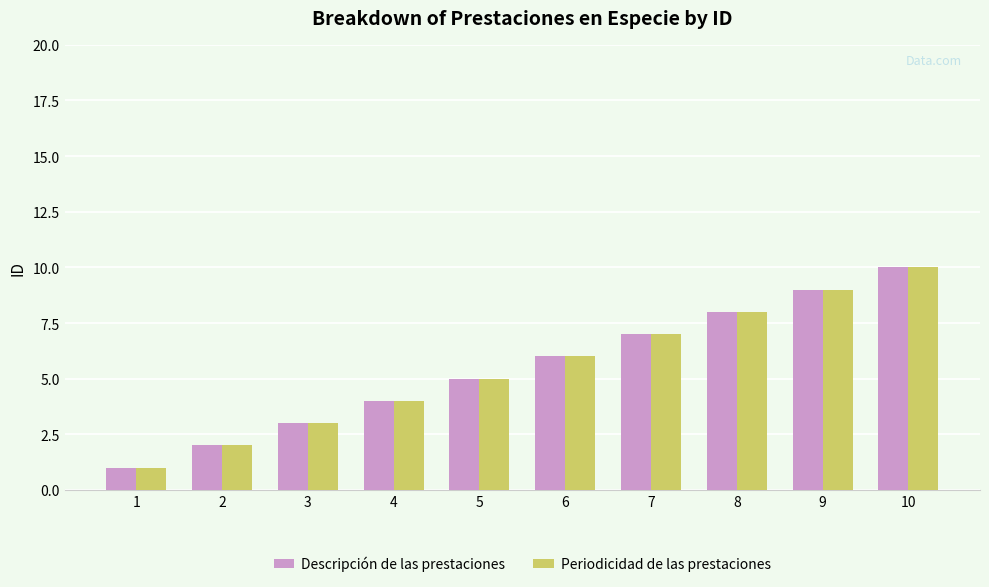

At which category is the sum across all series the highest?

10